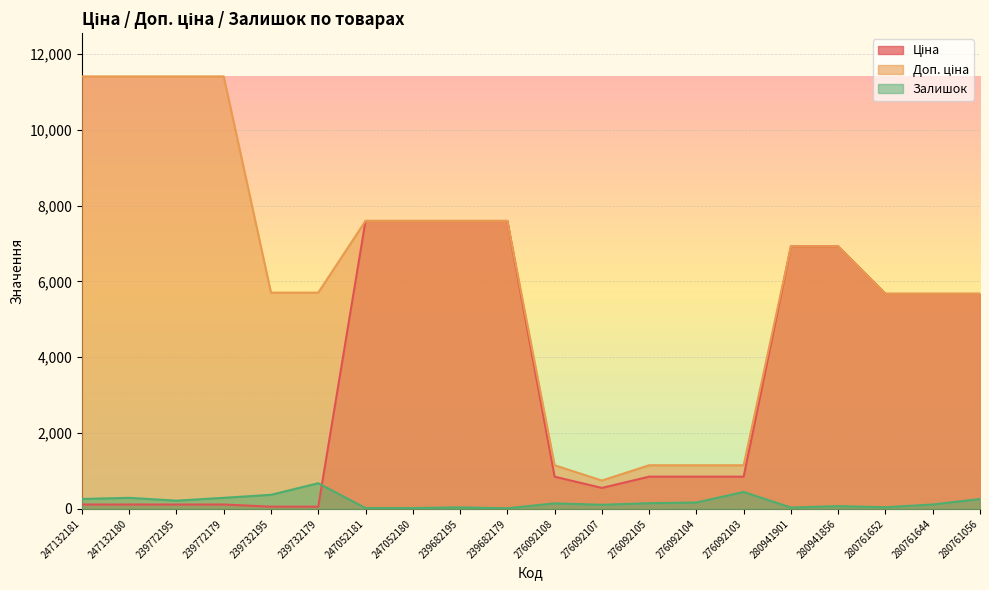

True or false: Залишок and Доп. ціна cross at least once.

False